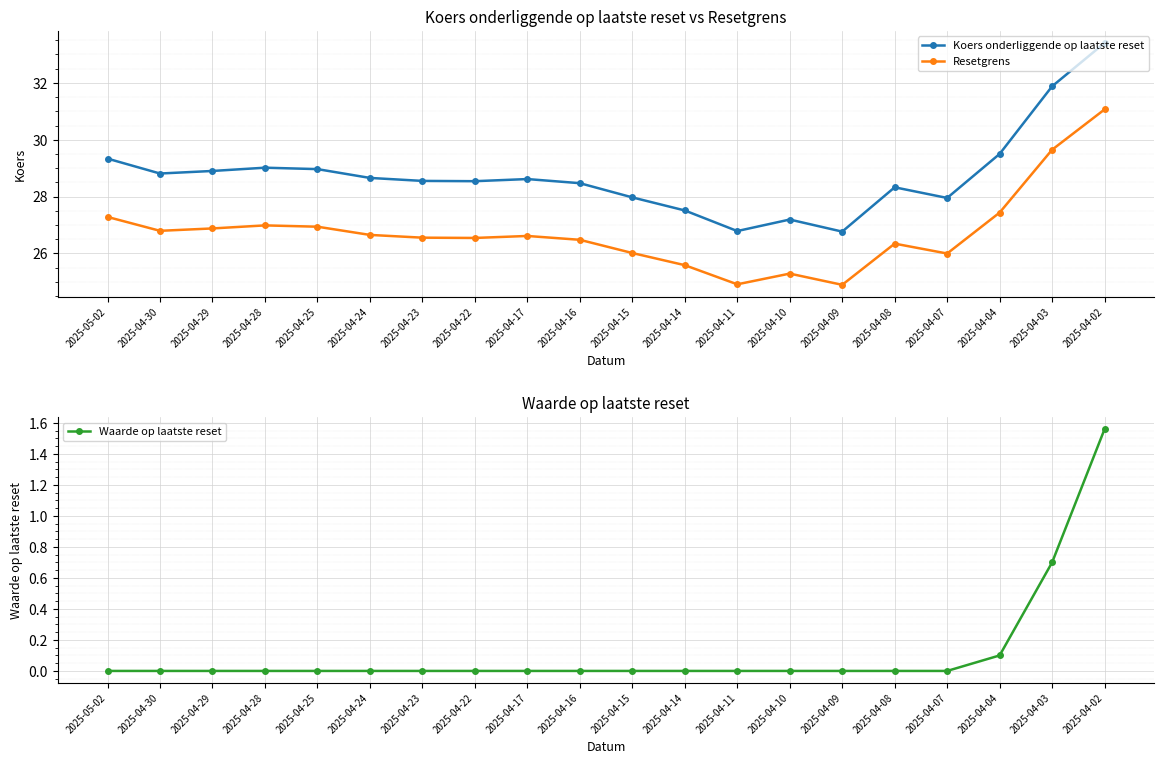

Which series has the largest range (max minus min)?

Koers onderliggende op laatste reset